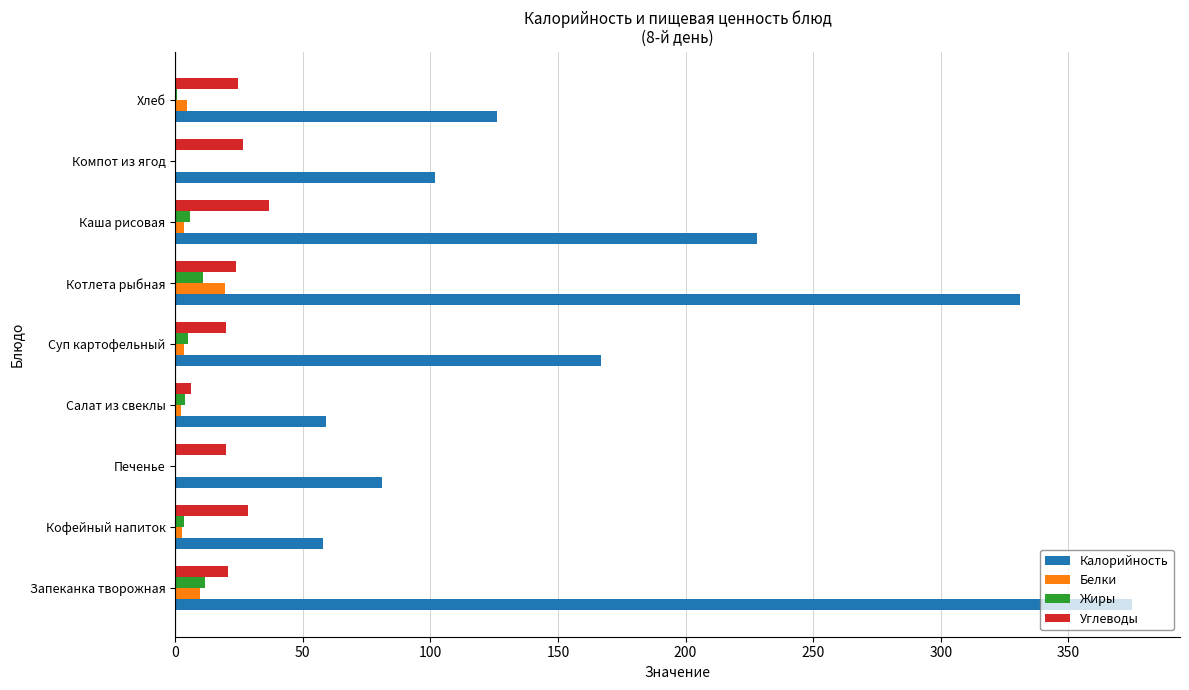

What value does the Калорийность series have at Печенье?

81.0